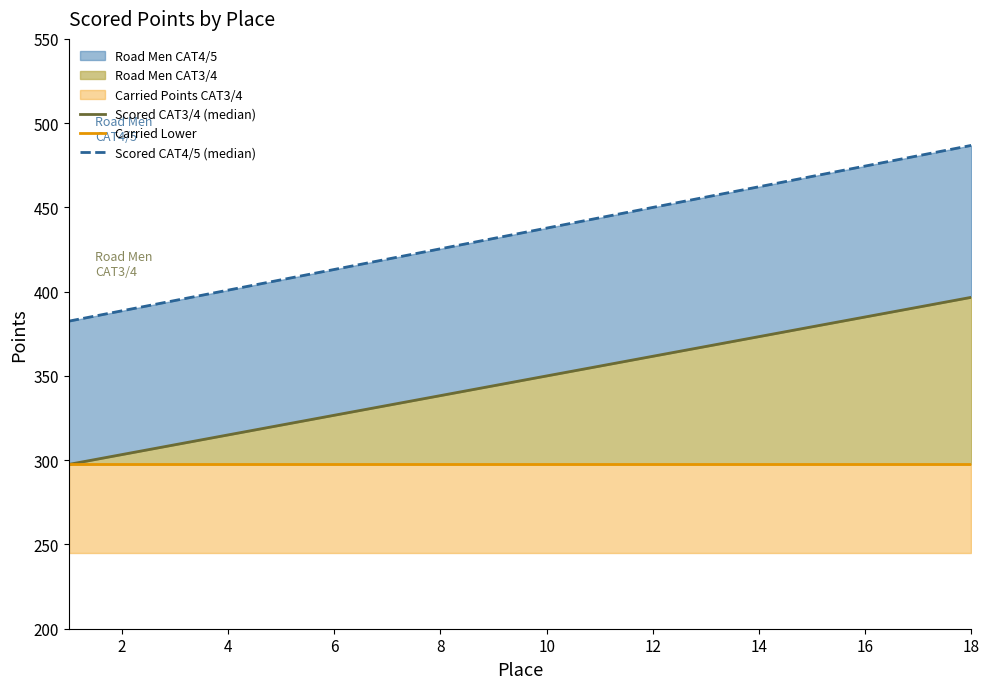

What is the lowest value of the Scored CAT3/4 (median) series?

297.5